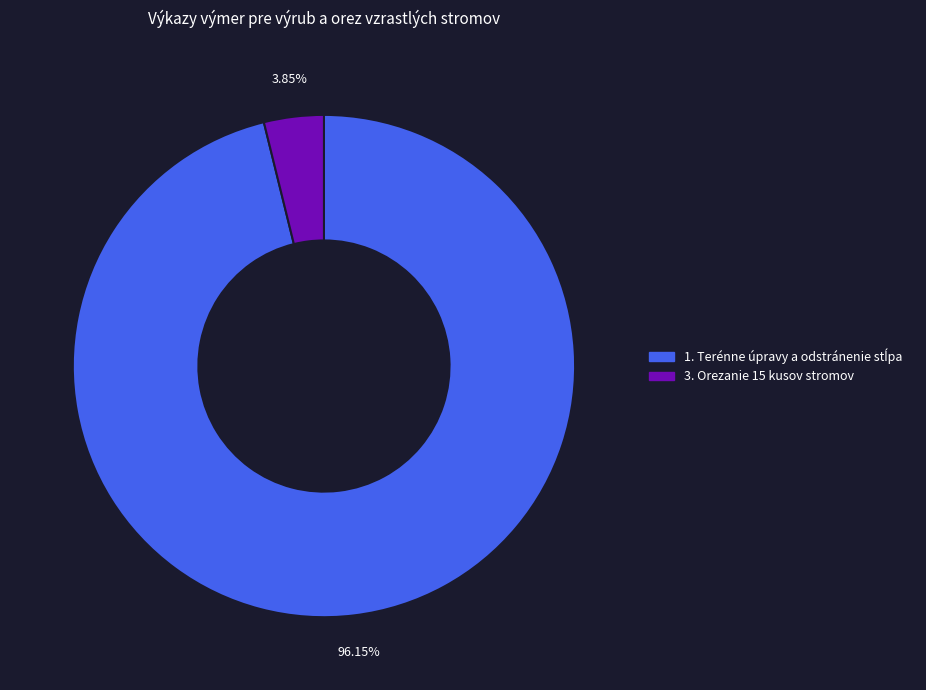

Is there any slice that represents more than half of the pie?

Yes